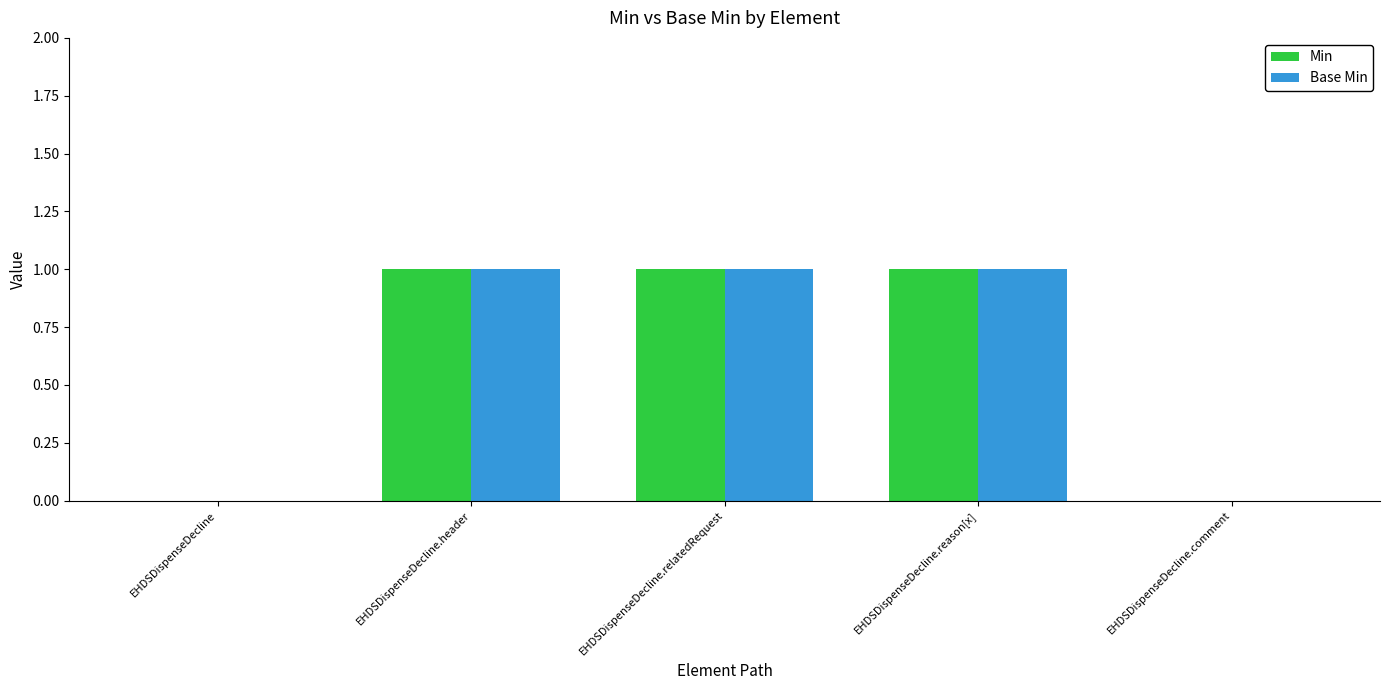

Reading left to right, transcribe all the data shown in this chart.

Min: 0	1	1	1	0
Base Min: 0	1	1	1	0